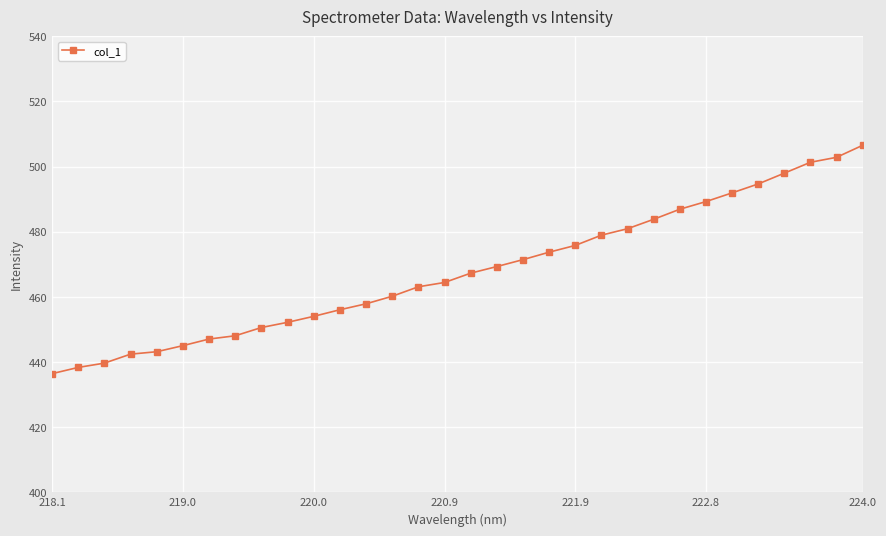

What is the difference between the second highest and minimum values?

66.4